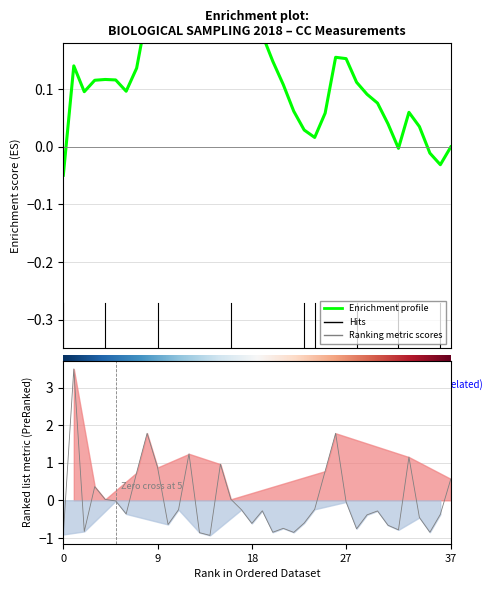

How many data points are less than 0?

5